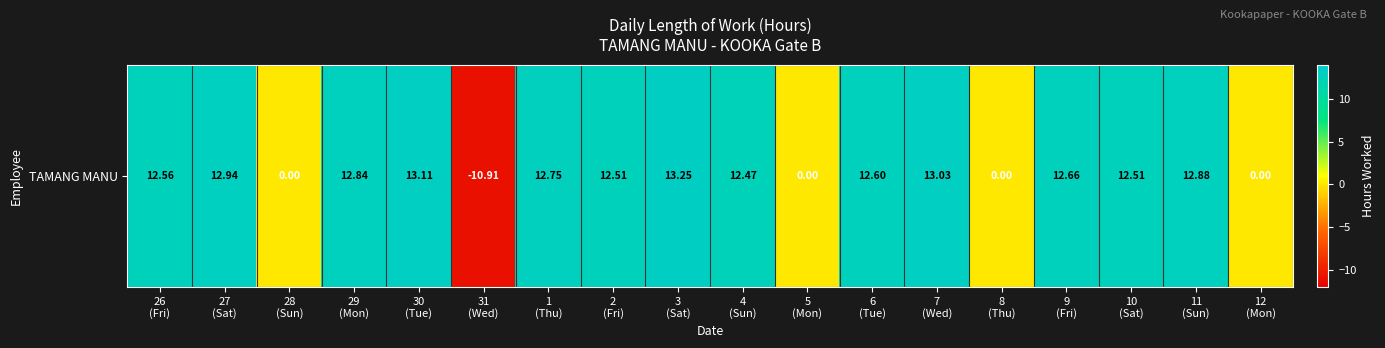

Where does the data first go above 12?

26
(Fri)